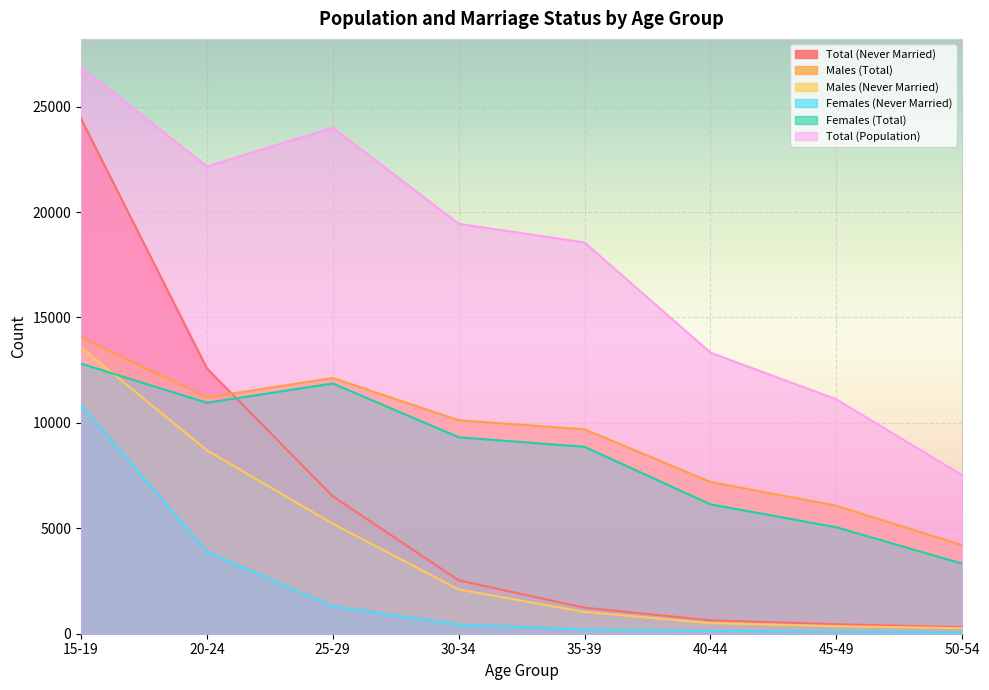

What are all the series names shown in the legend?

Total (Never Married), Males (Total), Males (Never Married), Females (Never Married), Females (Total), Total (Population)